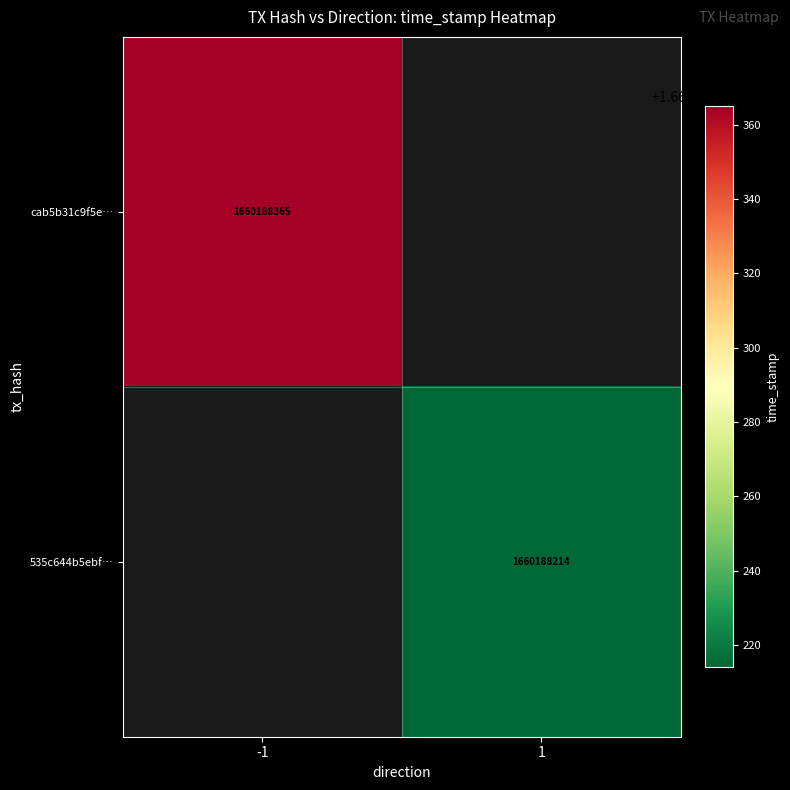

What is the sum of all 535c644b5ebf97e7701b88f9705e7b925c6115d values?

1660188214